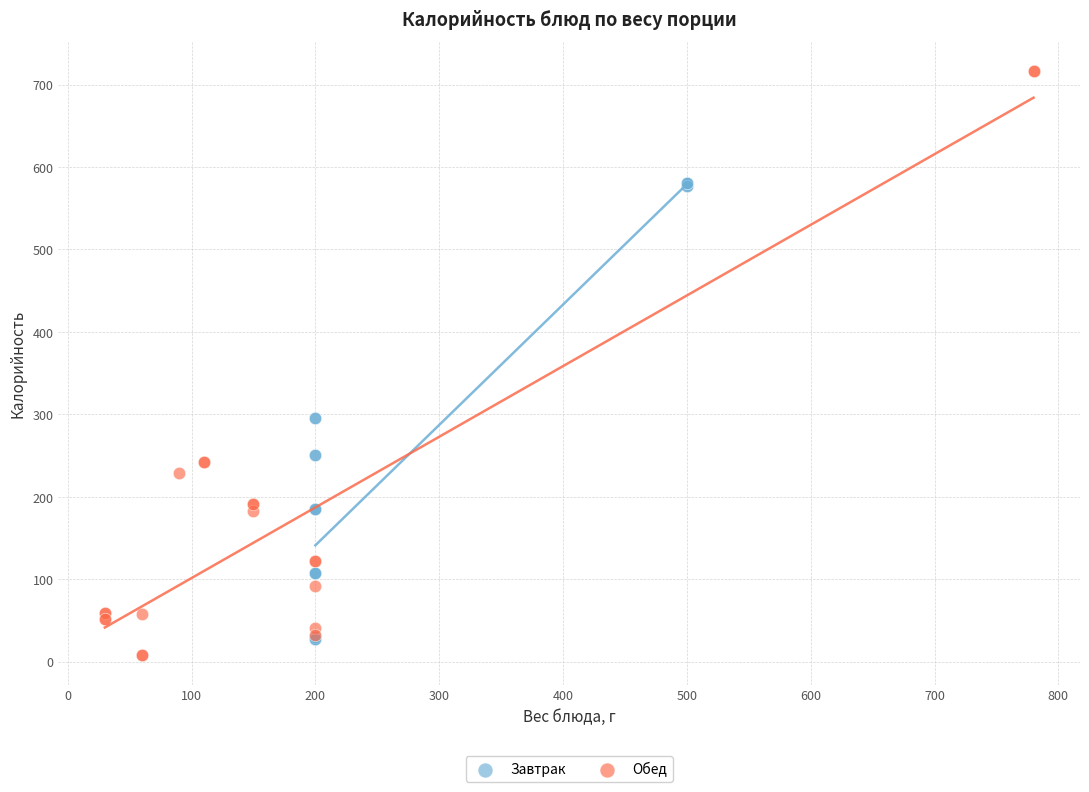

Which series reaches the minimum Y coordinate?

Обед